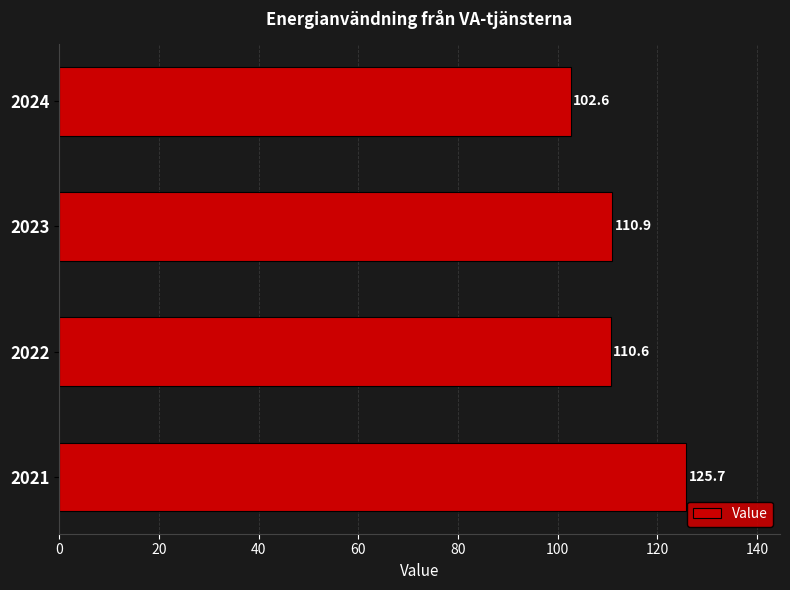

What is the difference between the maximum and minimum values?

23.2